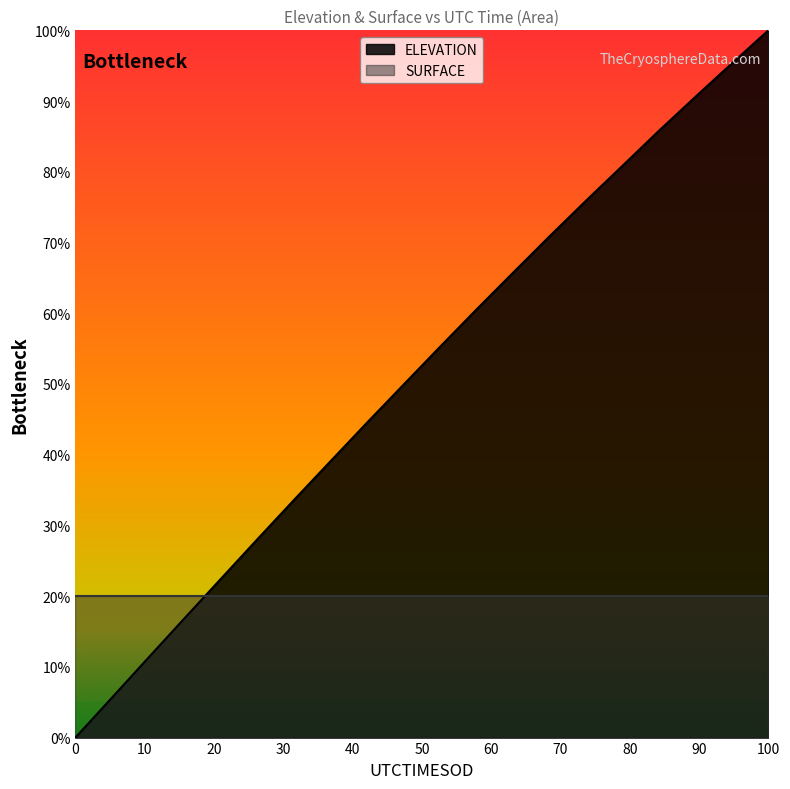

How many values are above zero?

19